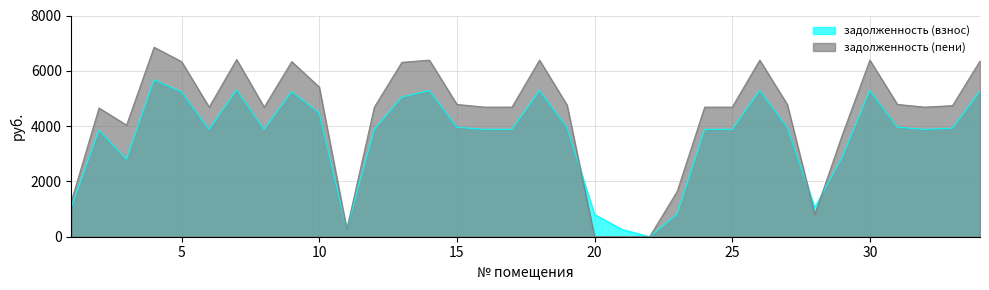

At 26, list the series in order from largest to smallest.

задолженность (пени), задолженность (взнос)